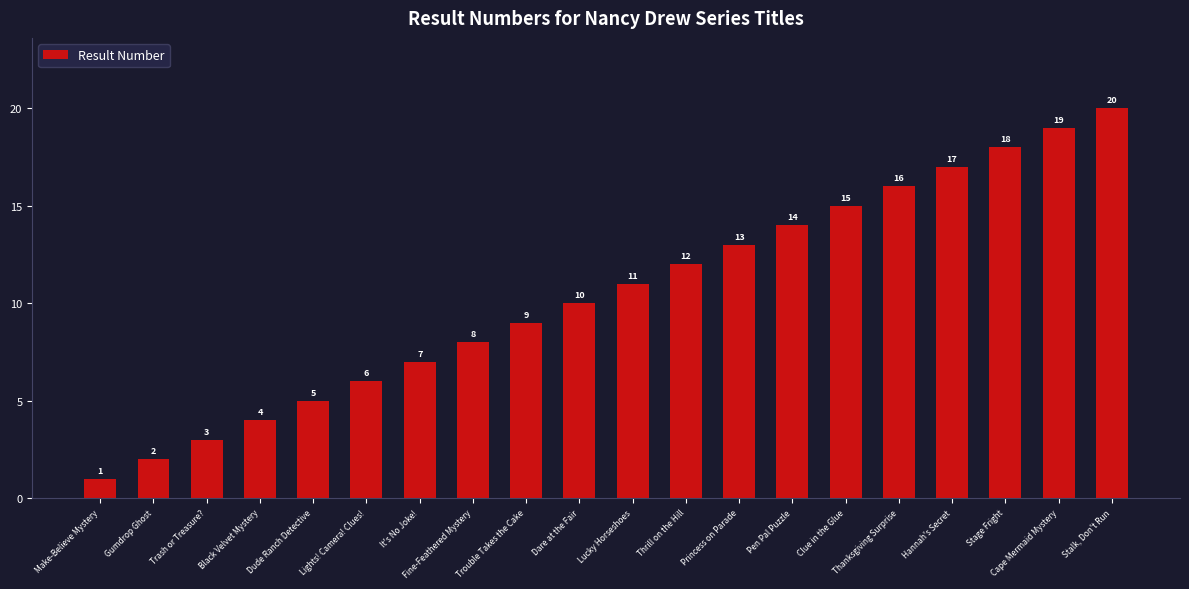

What is the change in value from It's No Joke! to Cape Mermaid Mystery?

+12